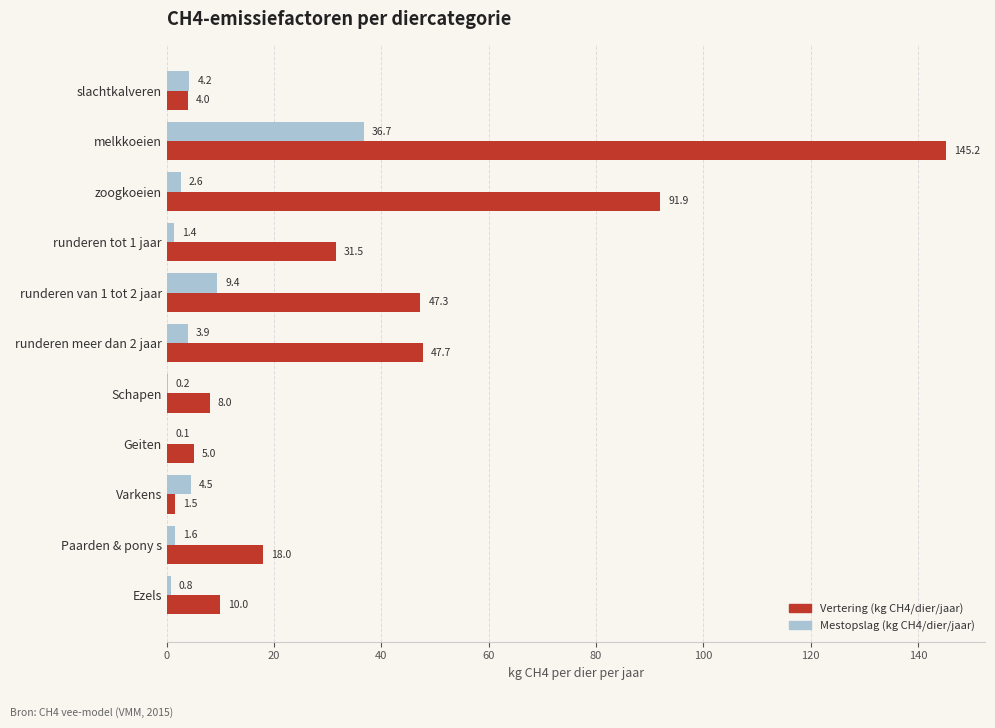

What are all the series names shown in the legend?

Vertering (kg CH4/dier/jaar), Mestopslag (kg CH4/dier/jaar)